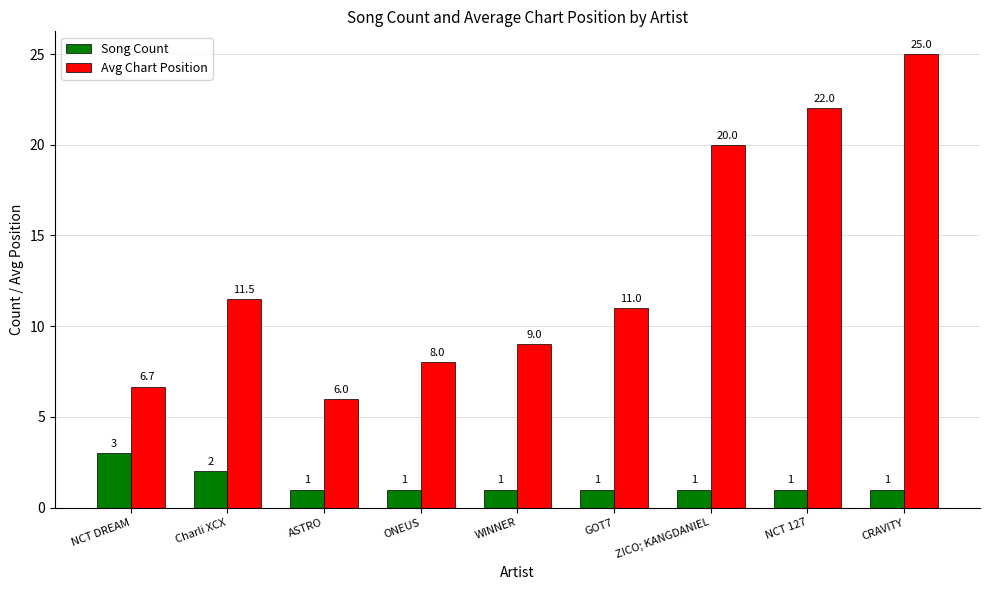

What is the sum of all Avg Chart Position values?

119.2